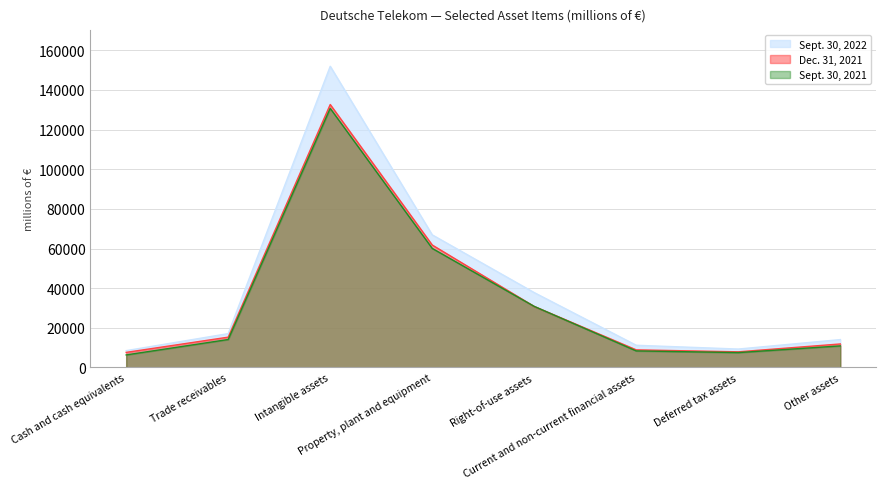

Reading right to left, transcribe all the data shown in this chart.

Sept. 30, 2022: 14071	9300	11205	37767	66902	151944	17087	8497
Dec. 31, 2021: 11867	7906	8888	30777	61770	132647	15299	7617
Sept. 30, 2021: 10890	7514	8357	30807	60072	130709	14110	6337